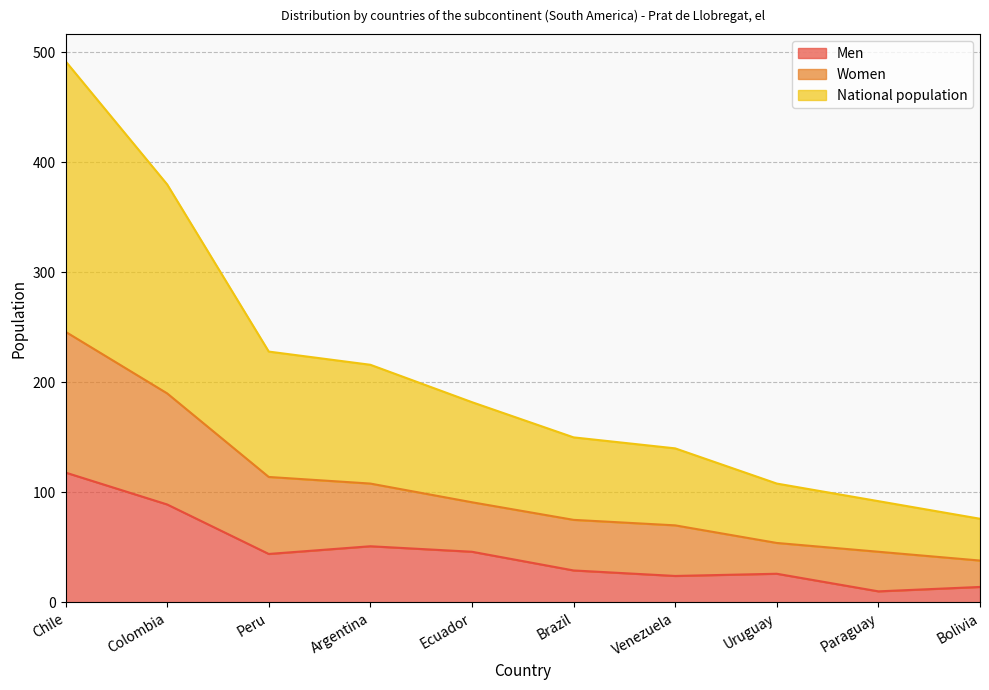

What value does the Men series have at Venezuela?

24